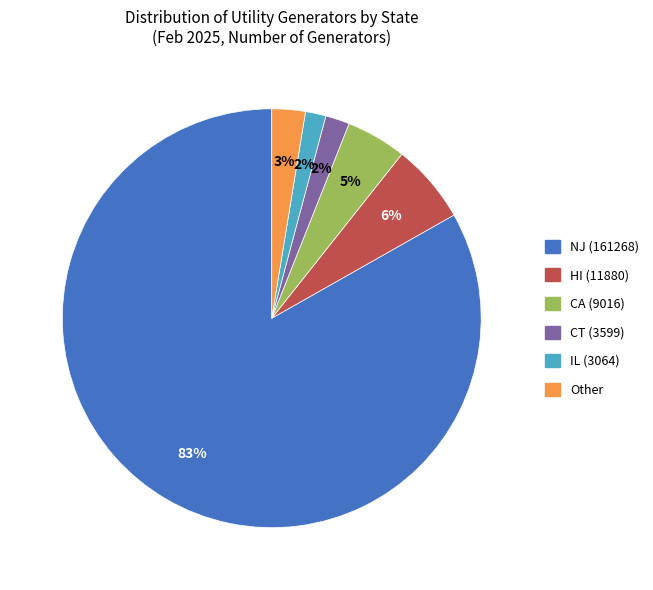

To the nearest percent, what is the average slice percentage?

17%